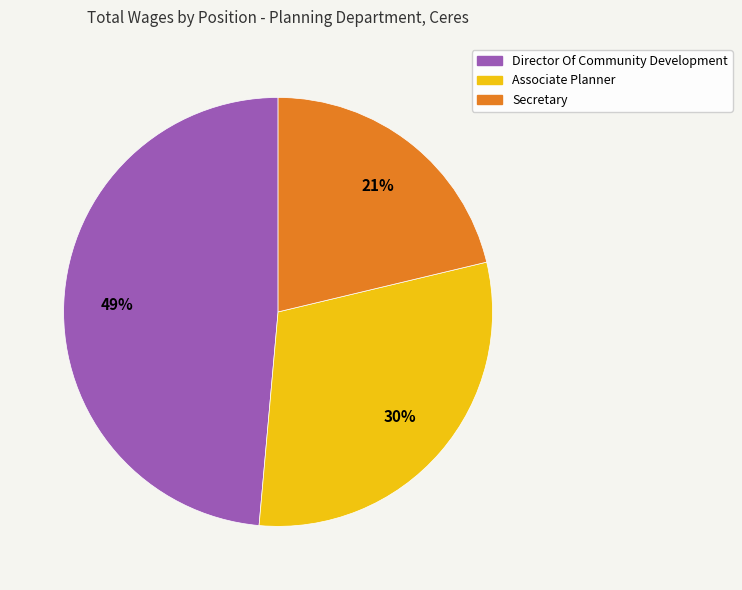

To the nearest percent, what portion does Secretary represent?

21%